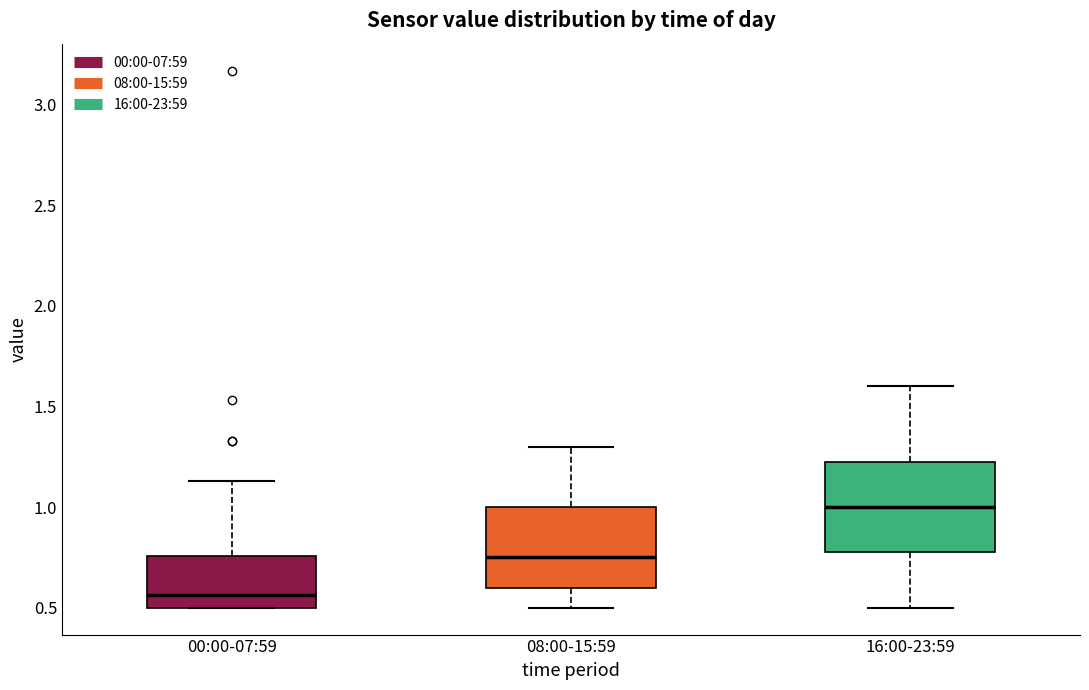

Where is the upper edge of the box for 08:00-15:59 on the y-axis? The values are not printed on the chart, so give them approximately, as read against the axis.

1.00